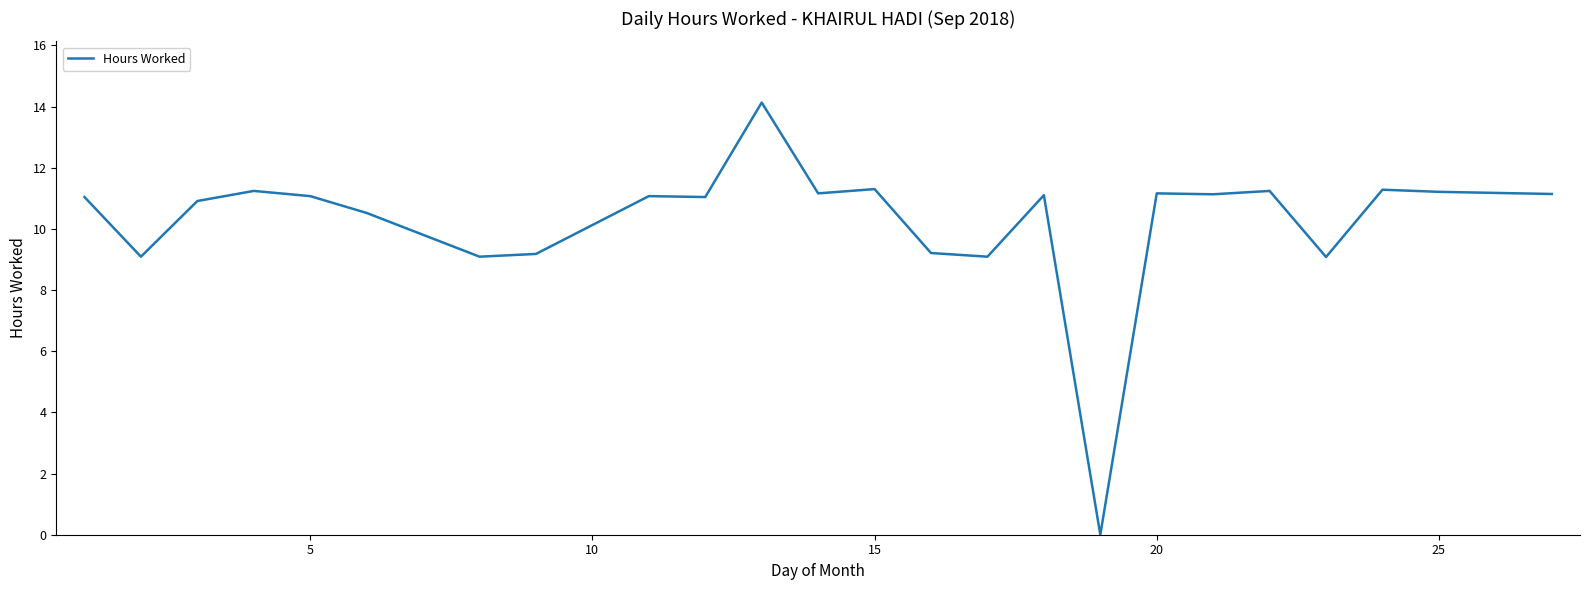

Does the chart display data point markers on the line(s)?

No